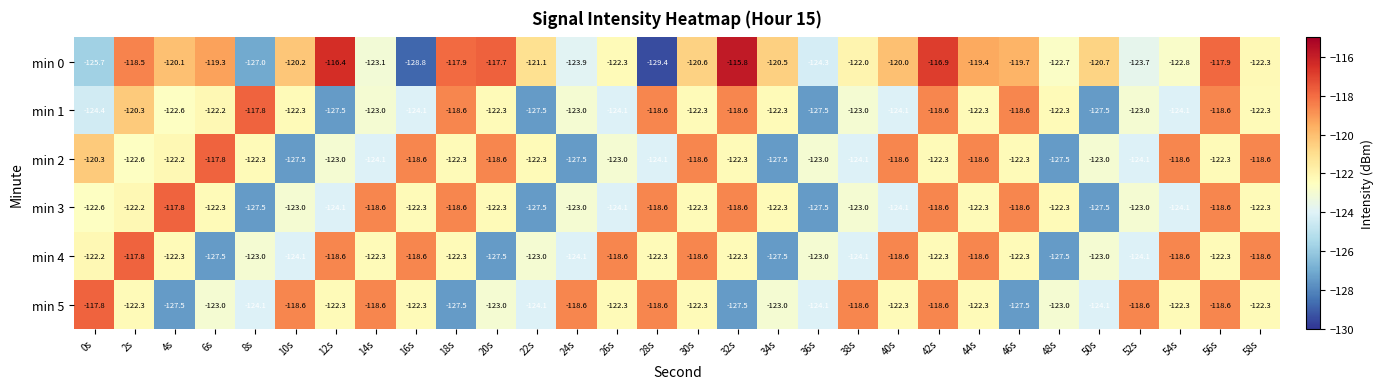

The min 1 series shows -124.1 at 40s. True or false?

True